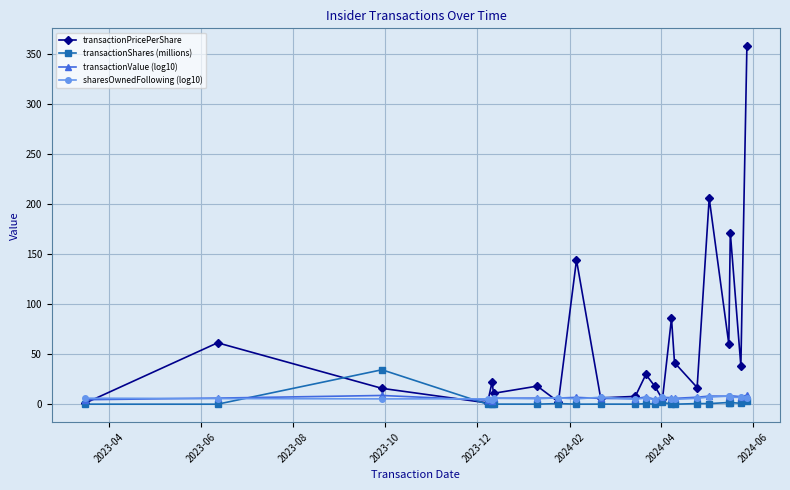

How many lines are shown in the chart?

4